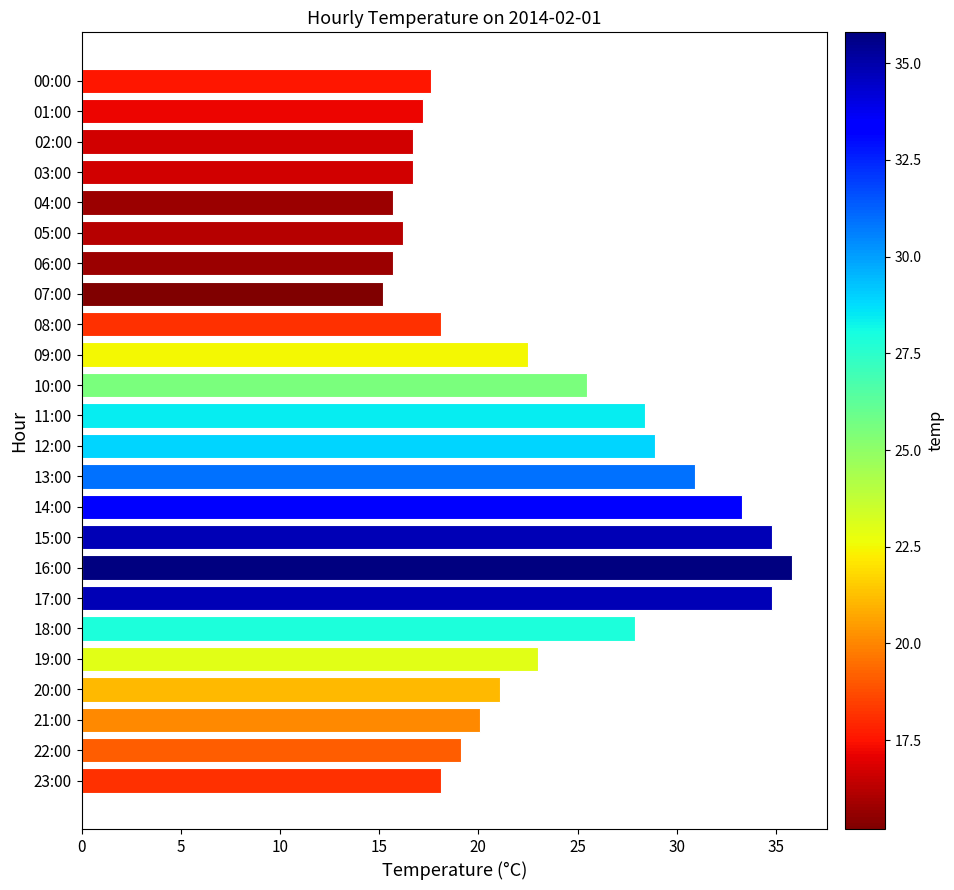

Reading top to bottom, what are all the values shown in this chart?

17.6	17.2	16.7	16.7	15.7	16.2	15.7	15.2	18.1	22.5	25.5	28.4	28.9	30.9	33.3	34.8	35.8	34.8	27.9	23.0	21.1	20.1	19.1	18.1